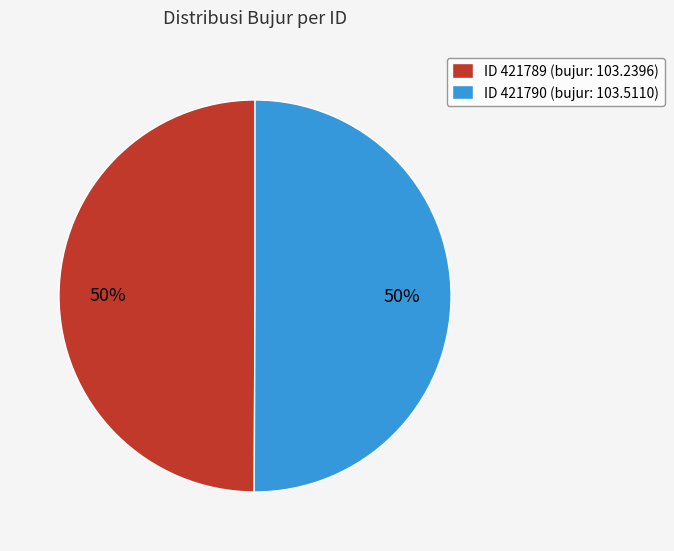

Do ID 421790 (bujur: 103.5110) and ID 421789 (bujur: 103.2396) together represent more than half of the pie?

Yes